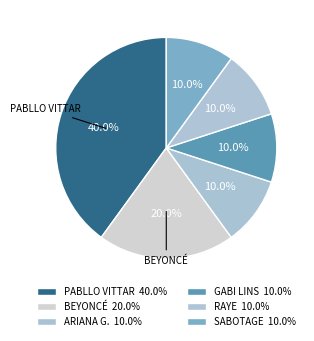

Count the number of slices in the pie.

6